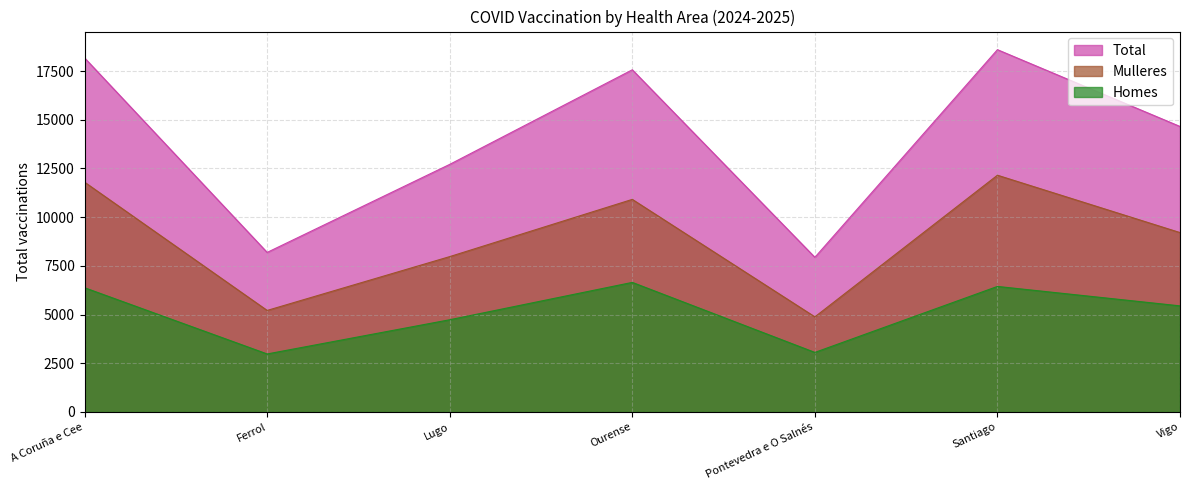

What is the sum of all Mulleres values?

62136